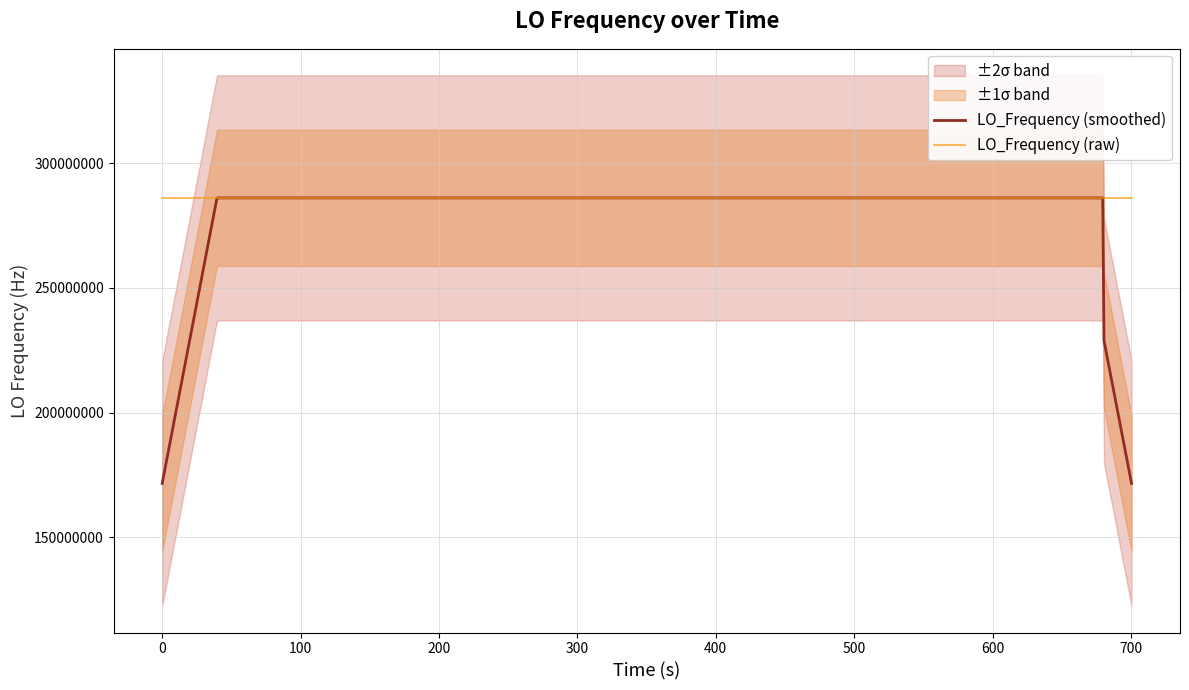

What is the lowest value of the LO_Frequency (smoothed) series?

171628199.5